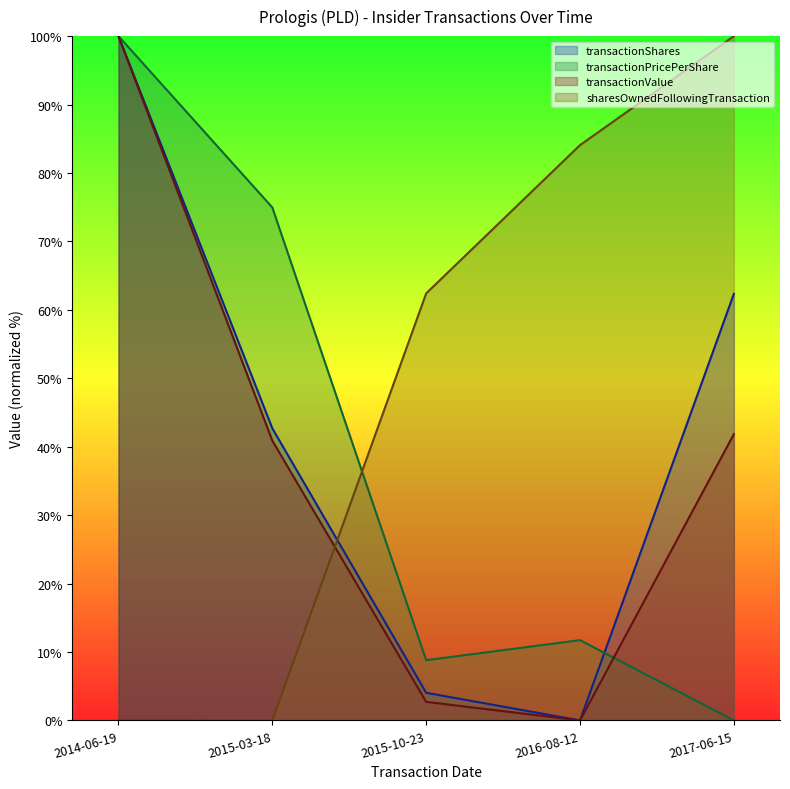

Reading left to right, what are all the values shown in this chart?

transactionShares: 100.0	42.7	4.0	0.0	62.3
transactionPricePerShare: 100.0	75.0	8.8	11.7	0.0
transactionValue: 100.0	40.9	2.7	0.0	41.8
sharesOwnedFollowingTransaction: 0.1	0.0	62.4	84.1	100.0